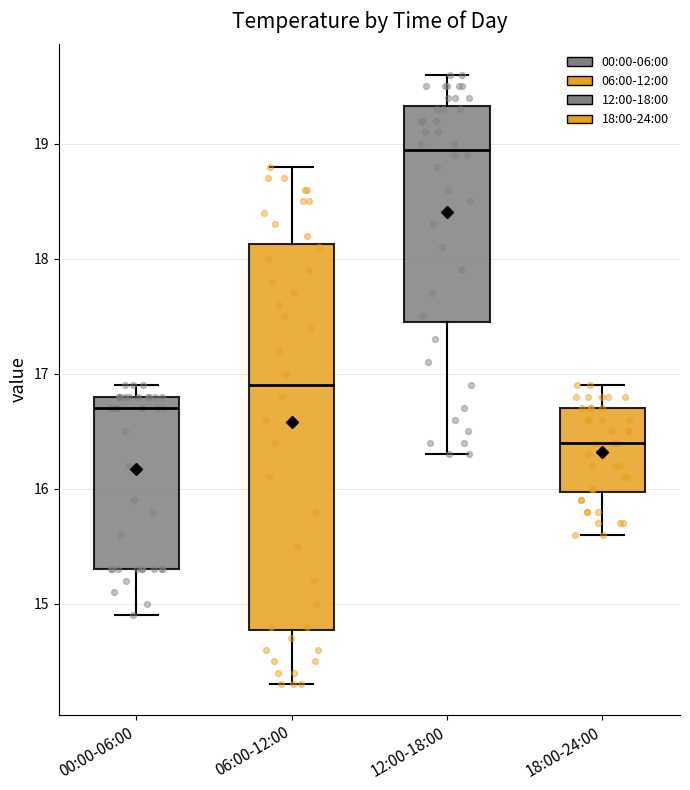

Reading left to right, read every box against the y-axis: the position of its median line, the range the box covers, and the ends of its whiskers. The values are not printed on the chart, so give them approximately, as read against the axis.

00:00-06:00: median 16.7, box 15.3 to 16.8, whiskers 14.9 to 16.9
06:00-12:00: median 16.9, box 14.8 to 18.1, whiskers 14.3 to 18.8
12:00-18:00: median 19.0, box 17.5 to 19.3, whiskers 16.3 to 19.6
18:00-24:00: median 16.4, box 16.0 to 16.7, whiskers 15.6 to 16.9